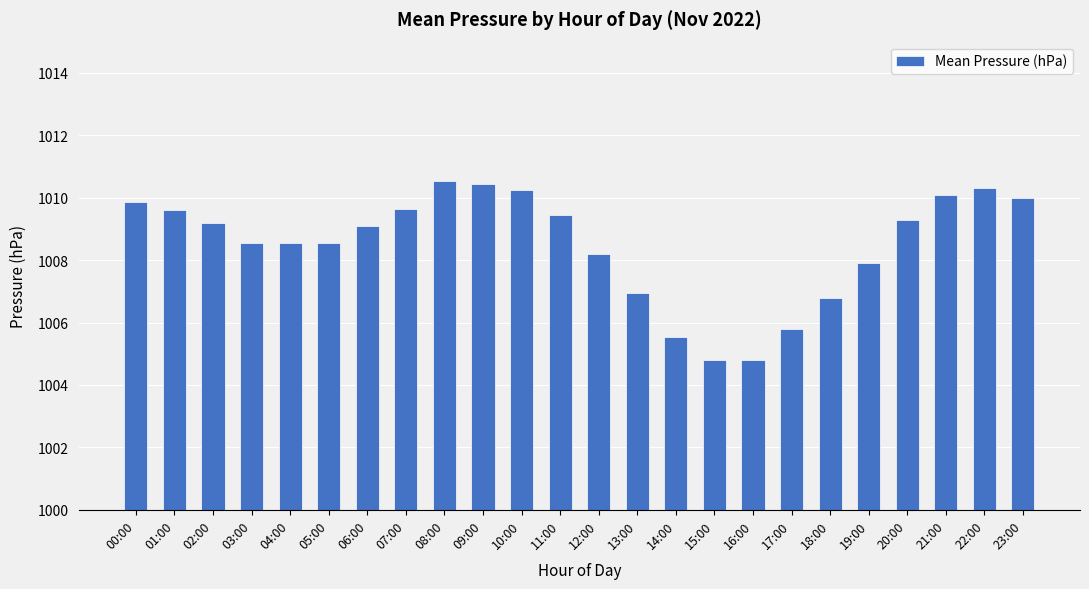

What is the value of the 12th bar from the left?

1009.5